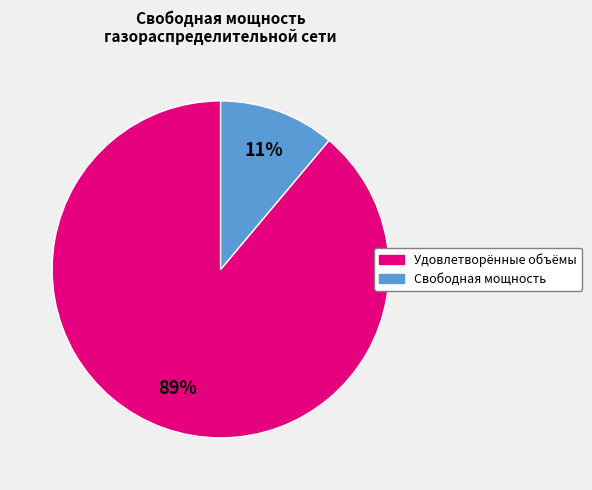

Does any single category account for the majority?

Yes